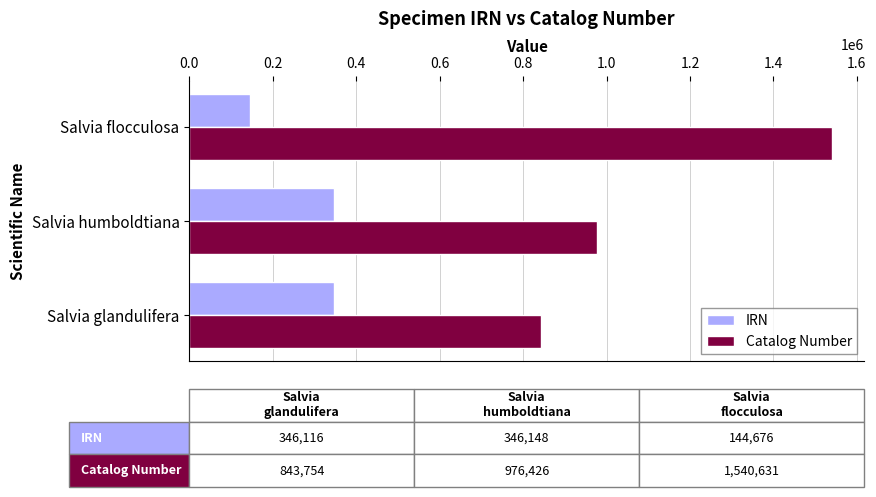

What is the difference between the IRN values at Salvia glandulifera and Salvia flocculosa?

201440